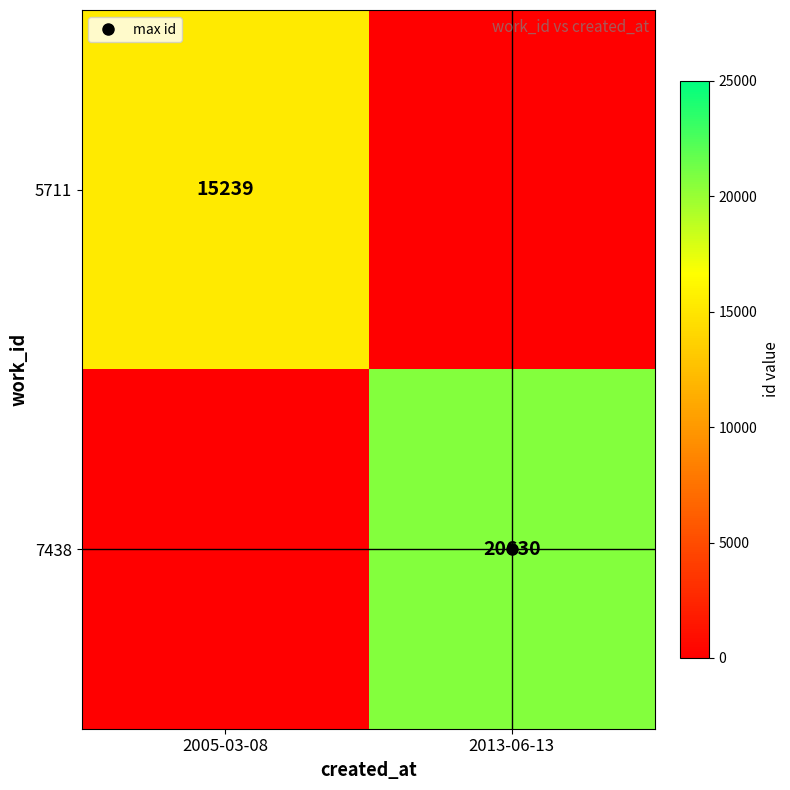

Read the 5711 value at 2005-03-08.

15239